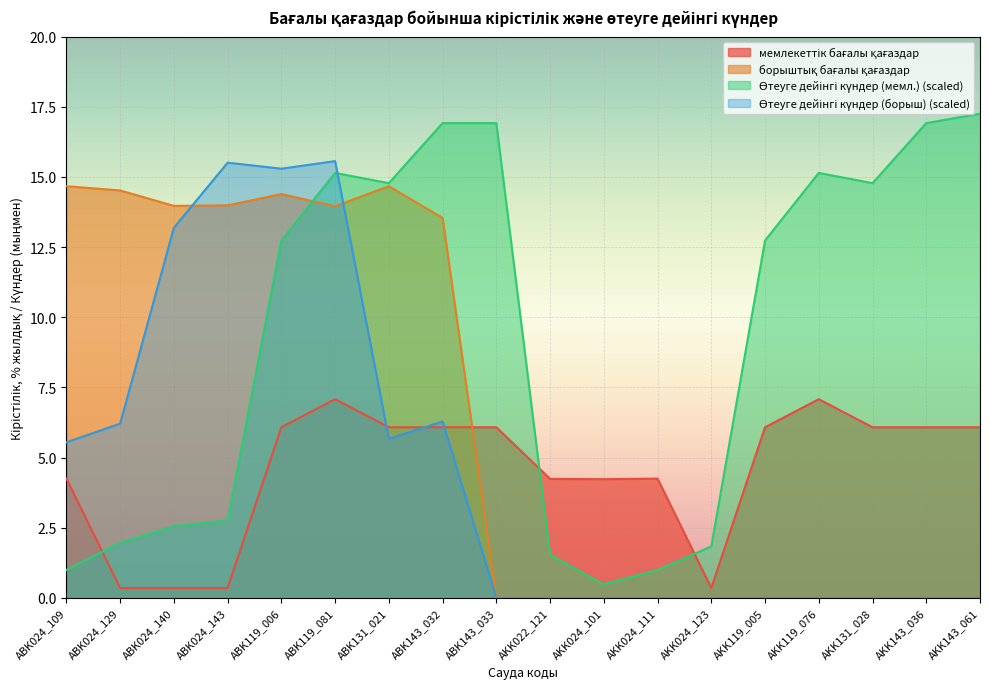

Which series has the widest spread of values?

Өтеуге дейінгі күндер (мемл.)